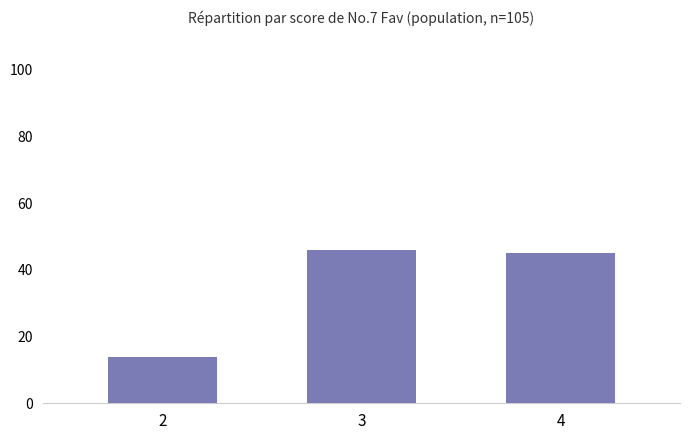

Which category has the highest value across all series?

3